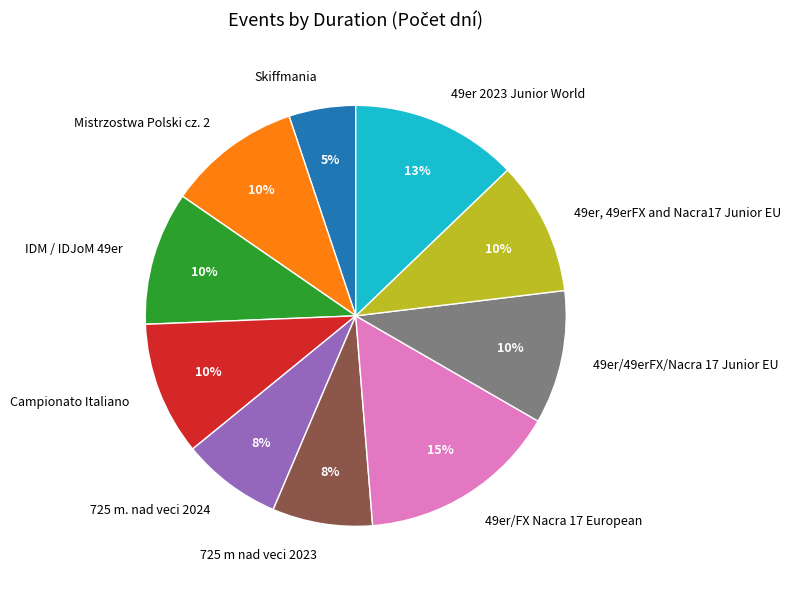

To the nearest percent, what is the difference between the largest and smallest slice percentages?

10%